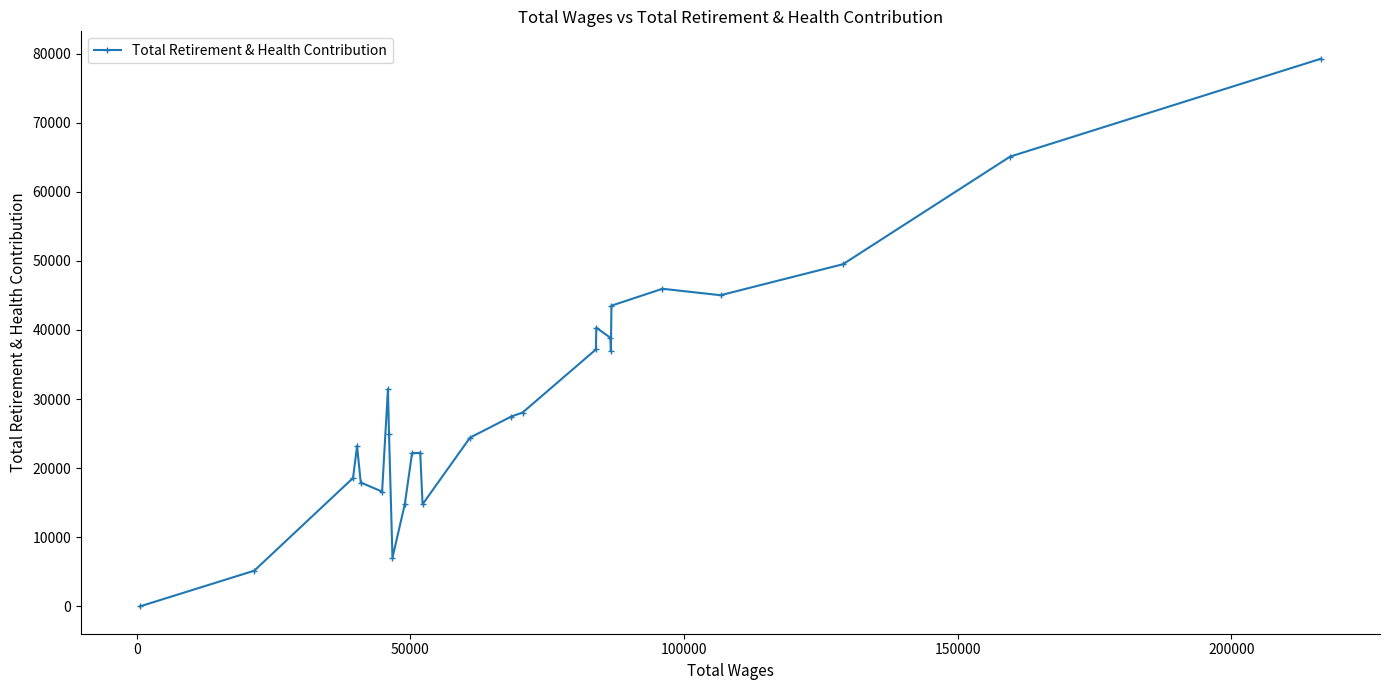

What is the difference between the maximum and second lowest values?

74096